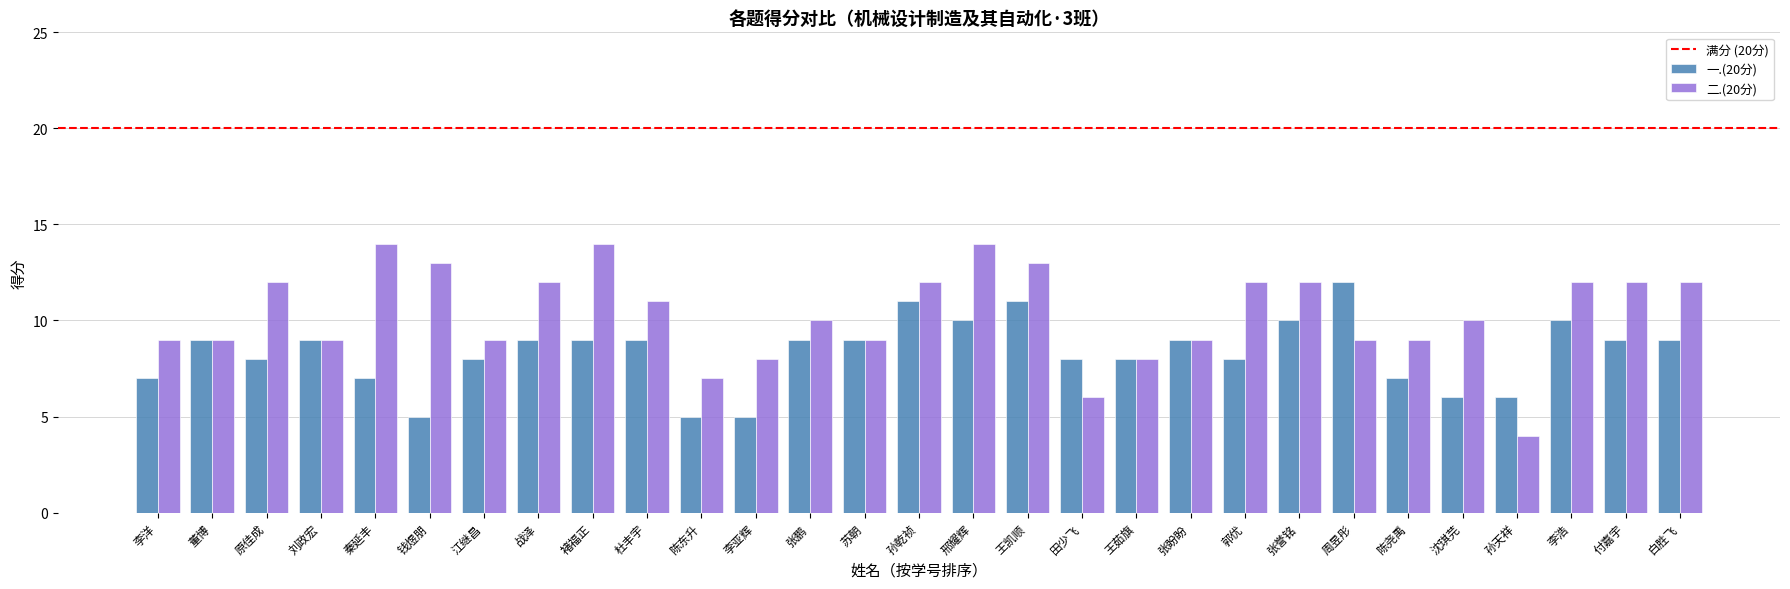

Reading left to right, transcribe all the data shown in this chart.

一.(20分): 7	9	8	9	7	5	8	9	9	9	5	5	9	9	11	10	11	8	8	9	8	10	12	7	6	6	10	9	9
二.(20分): 9	9	12	9	14	13	9	12	14	11	7	8	10	9	12	14	13	6	8	9	12	12	9	9	10	4	12	12	12